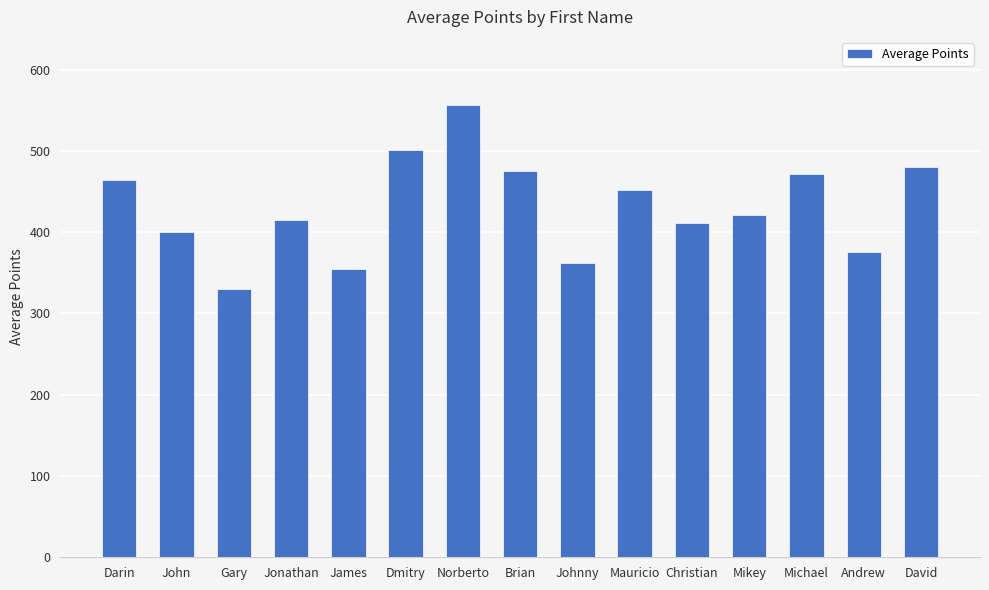

What is the ratio of the value at Gary to the value at Dmitry?

0.7